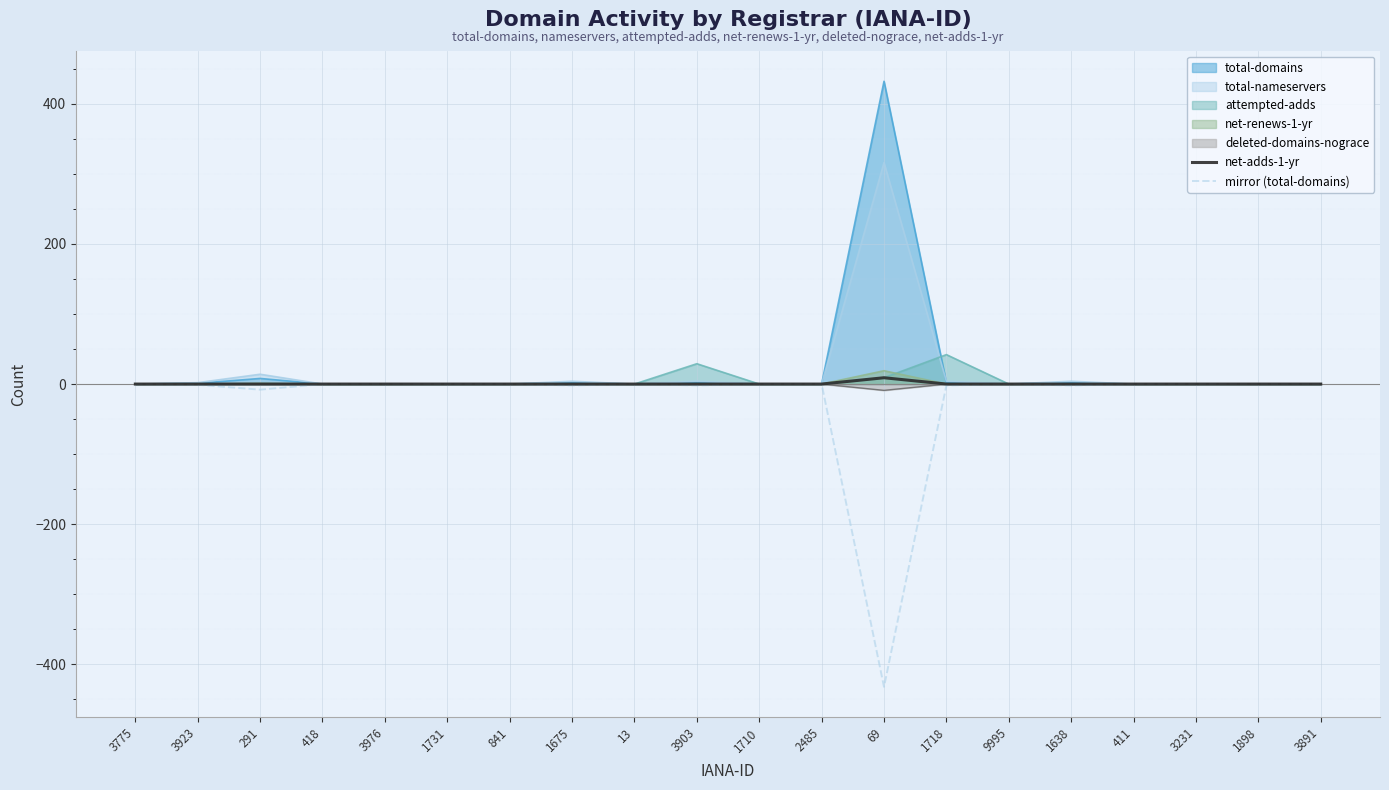

How many lines are shown in the chart?

2